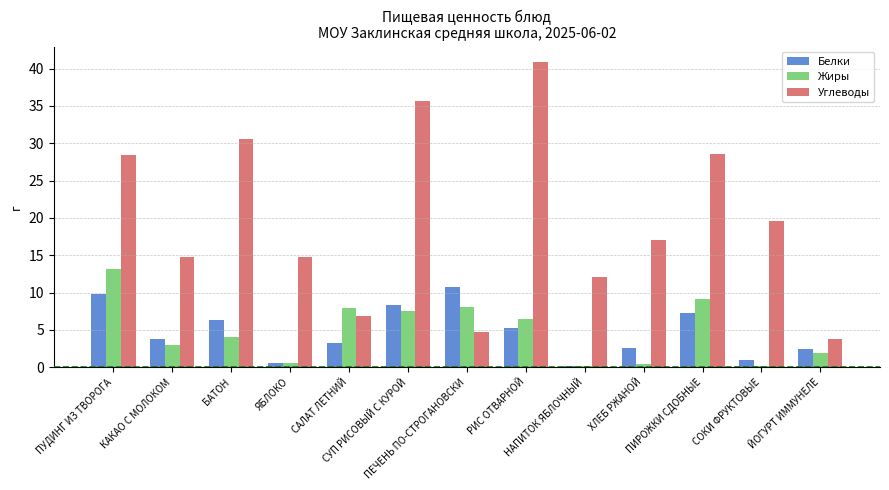

Which series has the widest spread of values?

Углеводы